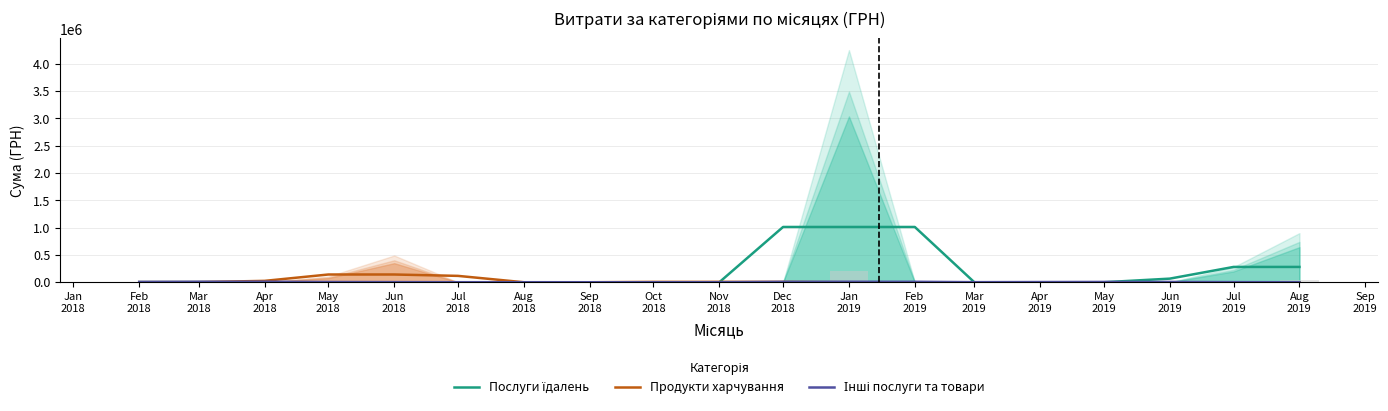

How many bars are there in each group?

3